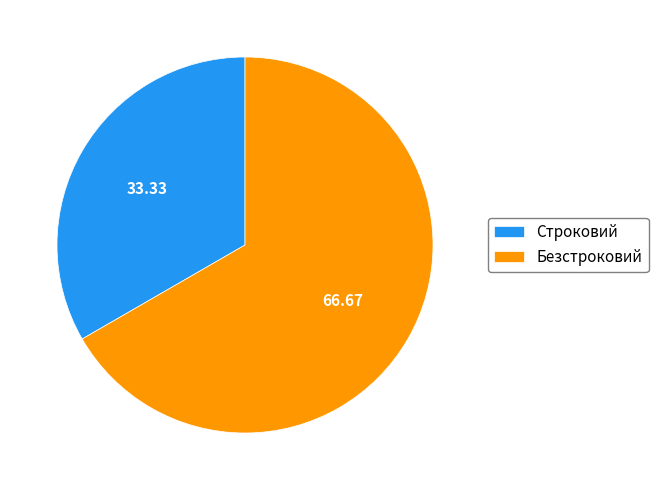

Do Строковий and Безстроковий together represent more than half of the pie?

Yes